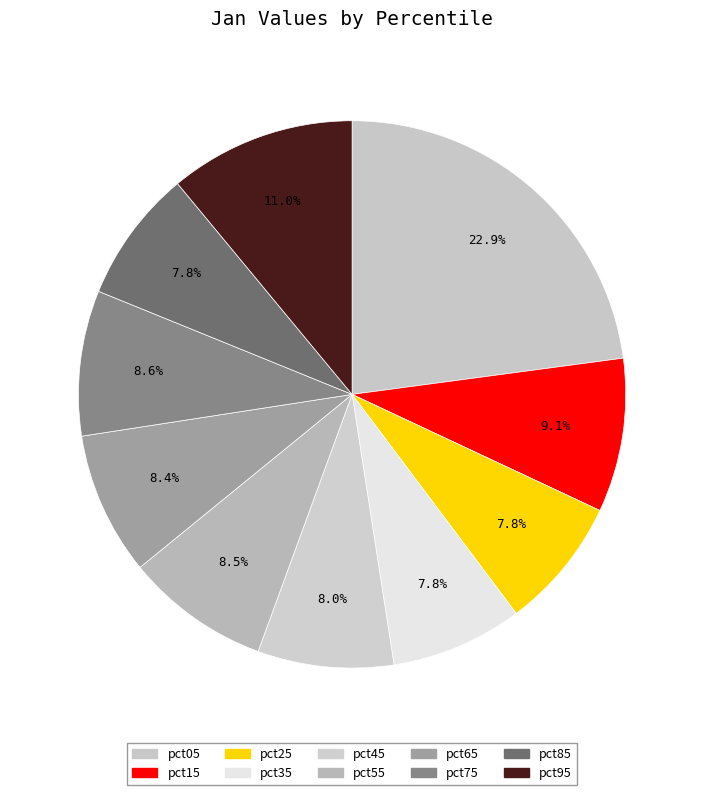

Combined, what portion of the pie is pct75 and pct55?

17.1%